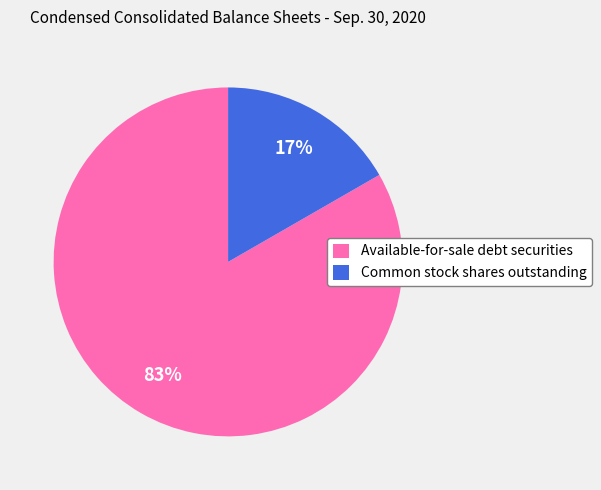

Rank the categories by value from lowest to highest.

Common stock shares outstanding, Available-for-sale debt securities